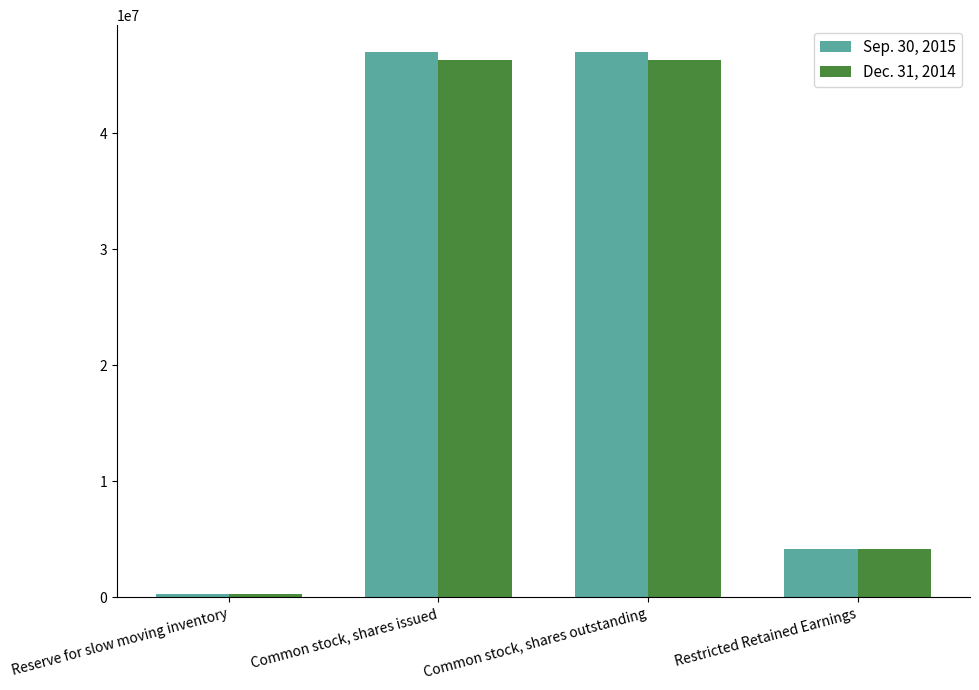

What is the spread (max minus min) of values at Common stock, shares issued?

690000